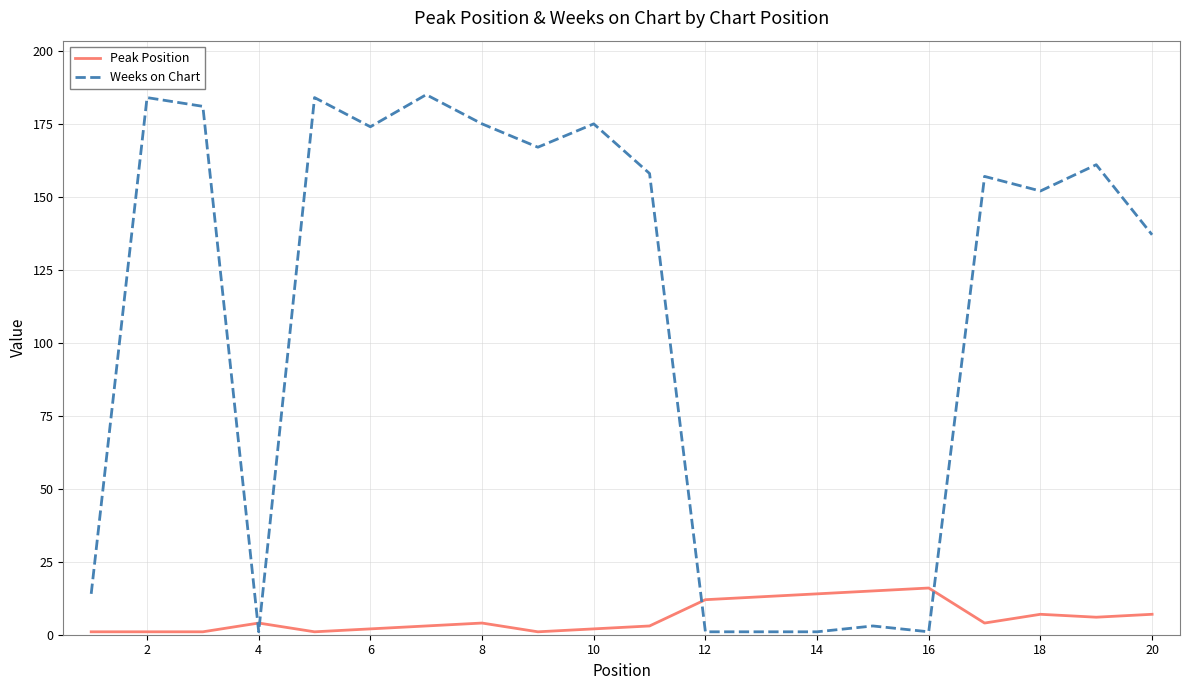

What is the highest value of the Peak Position series?

16